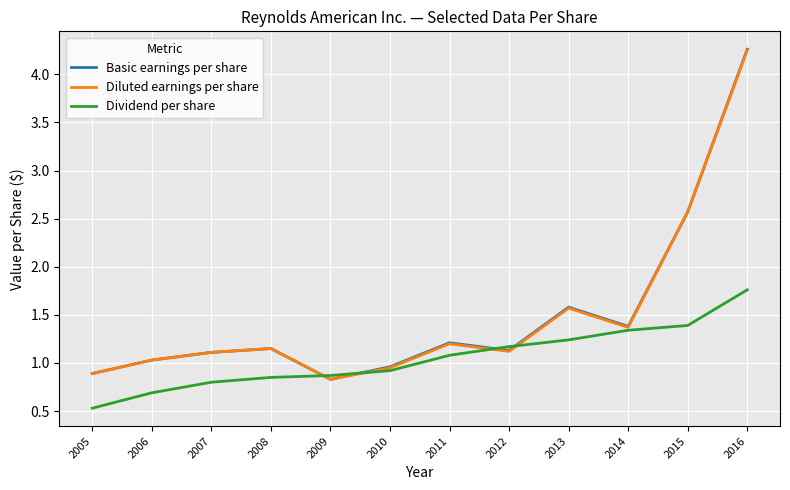

At which category is the sum across all series the highest?

2016